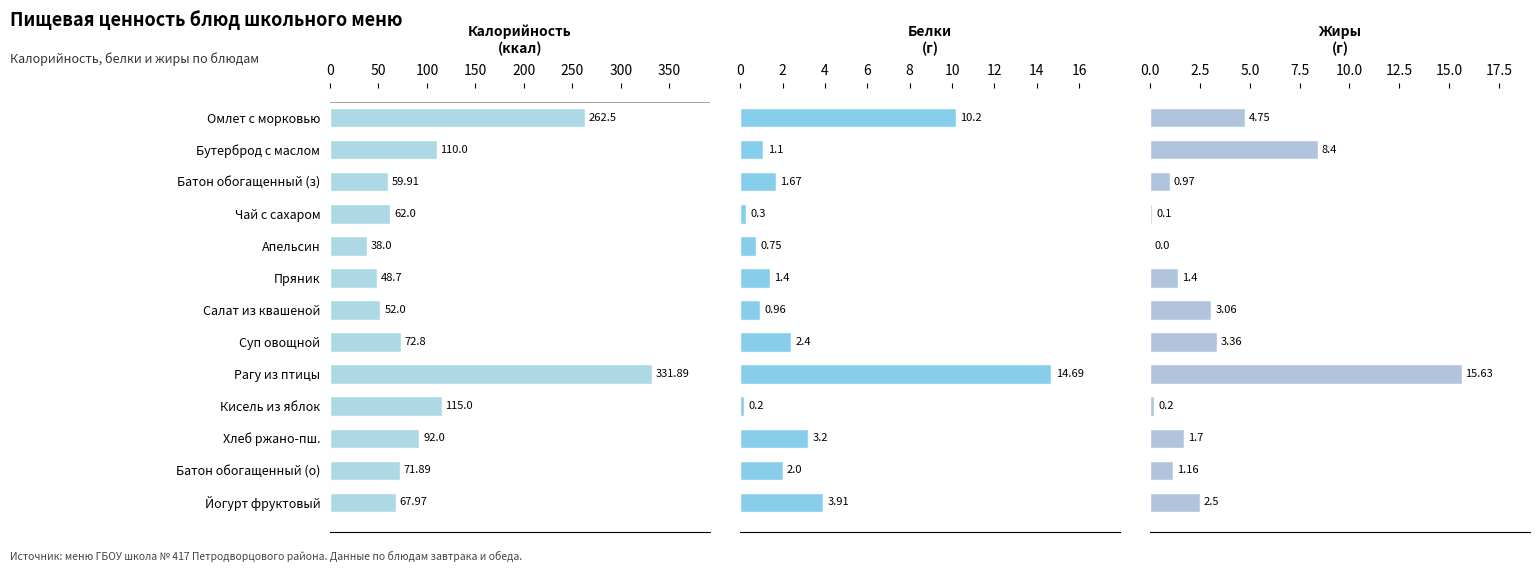

What is the total value across all series at Кисель из яблок?

115.4